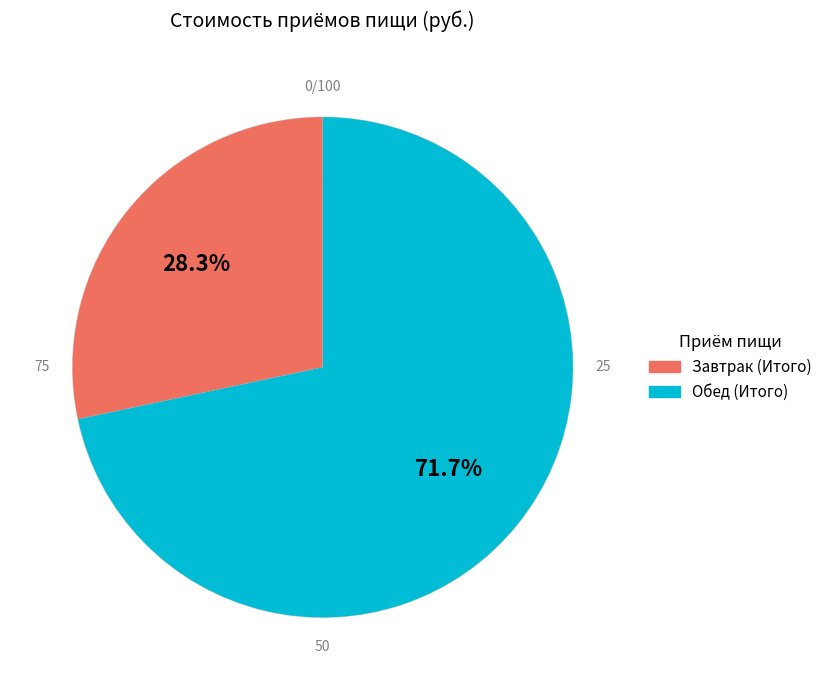

Rank the categories by value from highest to lowest.

Обед (Итого), Завтрак (Итого)